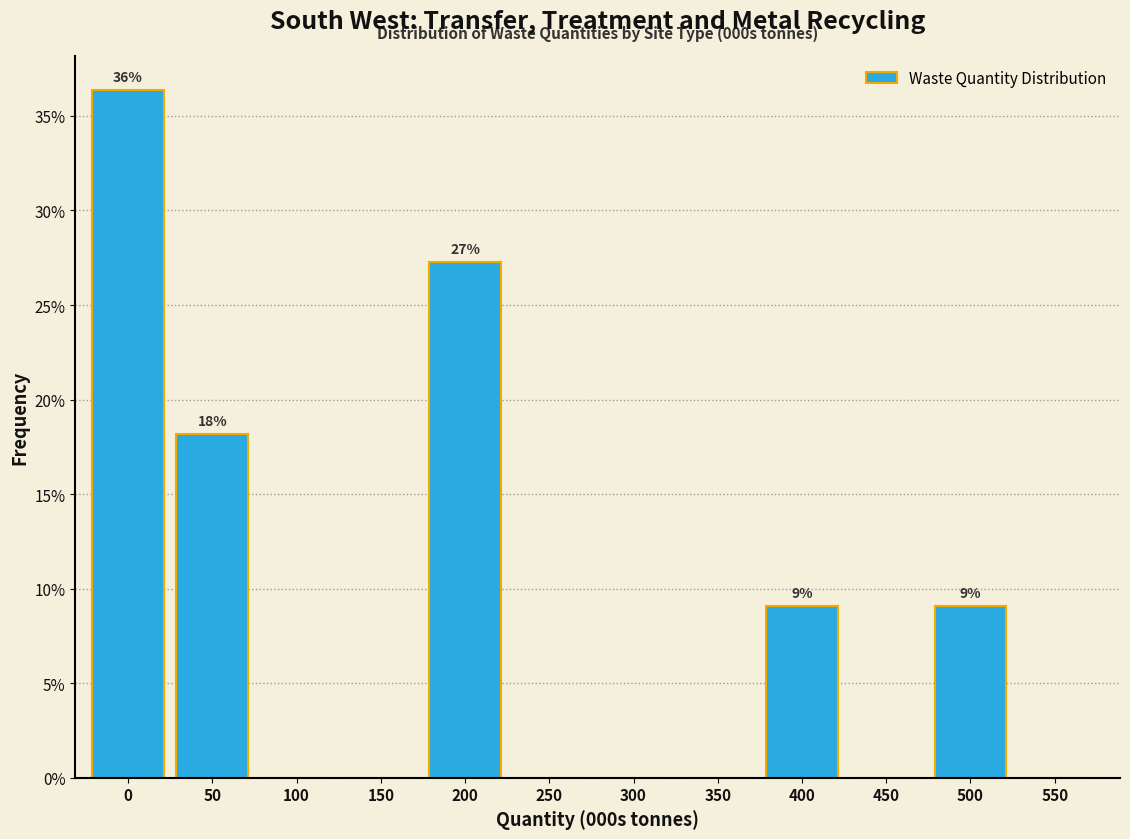

Reading left to right, what are all the values shown in this chart?

0=36.4	50=18.2	100=0.0	150=0.0	200=27.3	250=0.0	300=0.0	350=0.0	400=9.1	450=0.0	500=9.1	550=0.0